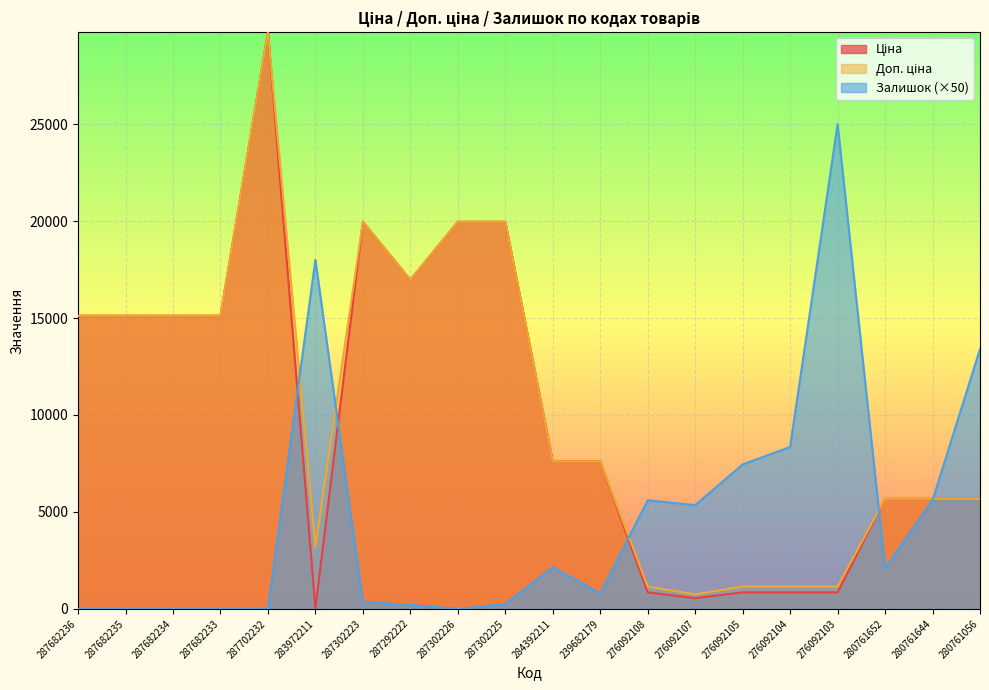

Does the chart display data point markers on the line(s)?

No